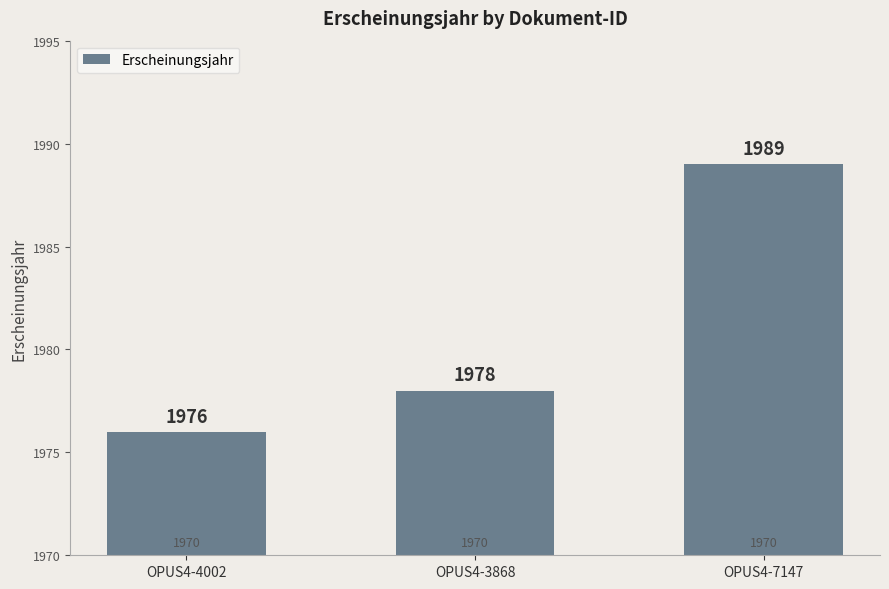

What is the label of the 2nd bar from the right?

OPUS4-3868